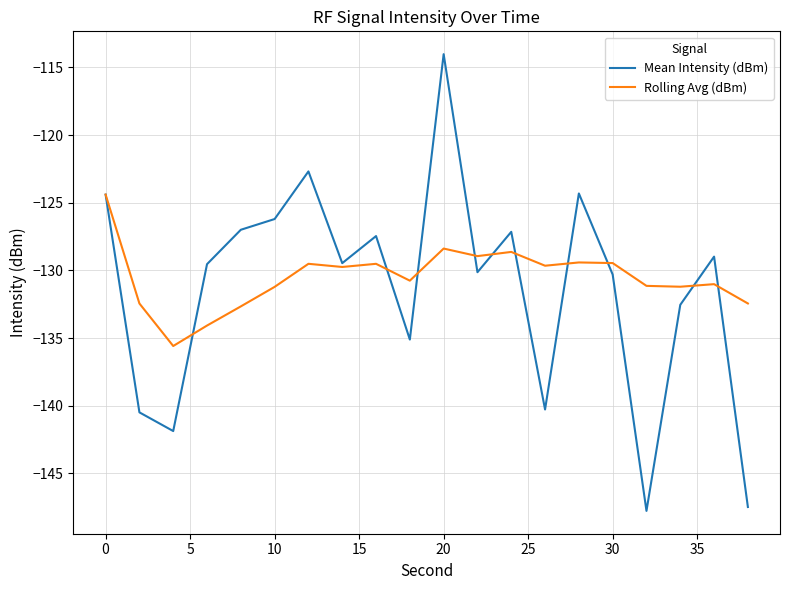

List the series in order of their peak value, highest first.

Mean Intensity (dBm), Rolling Avg (dBm)